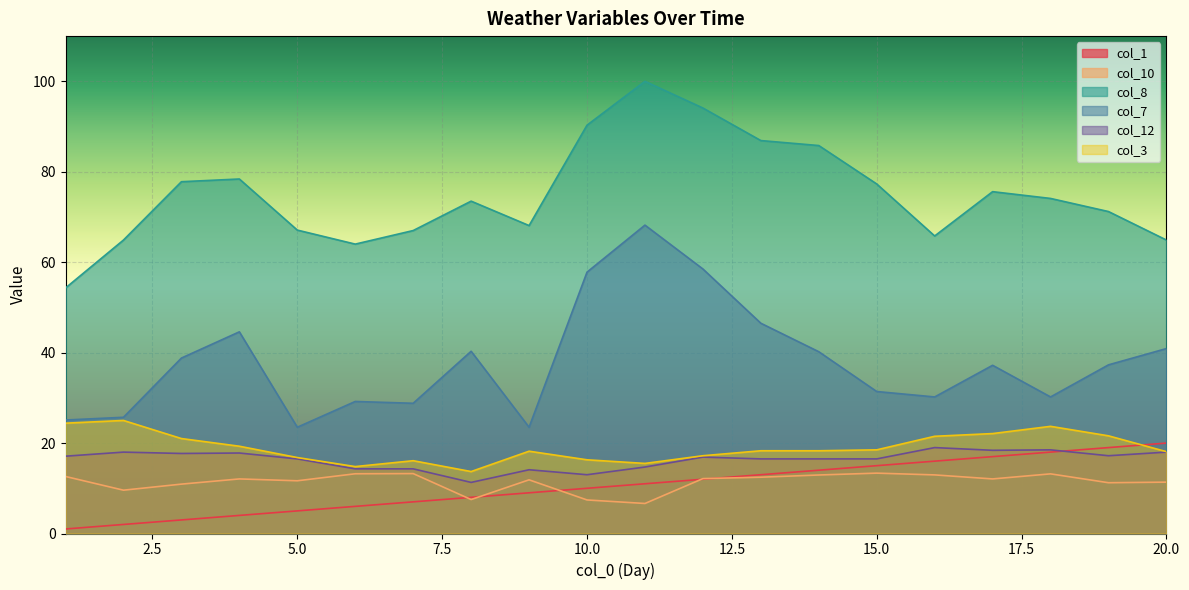

Reading right to left, transcribe all the data shown in this chart.

col_1: 20.0	19.0	18.0	17.0	16.0	15.0	14.0	13.0	12.0	11.0	10.0	9.0	8.0	7.0	6.0	5.0	4.0	3.0	2.0	1.0
col_10: 11.4	11.2	13.2	12.1	13.0	13.3	12.9	12.4	12.1	6.6	7.4	11.9	7.5	13.2	13.2	11.7	12.1	10.9	9.6	12.6
col_8: 64.9	71.2	74.1	75.6	65.8	77.3	85.8	86.9	94.1	100.0	90.3	68.1	73.5	67.0	64.0	67.1	78.4	77.8	64.9	54.3
col_7: 40.9	37.3	30.2	37.2	30.2	31.4	40.2	46.5	58.5	68.2	57.8	23.5	40.3	28.8	29.2	23.5	44.6	38.8	25.7	25.1
col_12: 18.0	17.2	18.5	18.4	19.0	16.5	16.5	16.5	16.9	14.7	13.0	14.1	11.3	14.3	14.3	16.5	17.8	17.7	18.0	17.1
col_3: 18.1	21.6	23.7	22.1	21.5	18.5	18.3	18.3	17.2	15.5	16.3	18.2	13.7	16.1	14.8	16.8	19.3	21.0	25.0	24.4